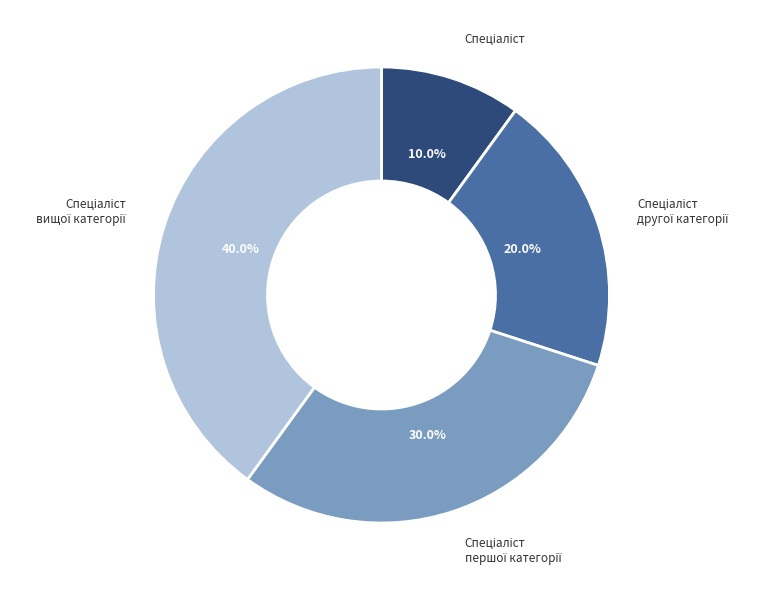

Is there a majority slice in this chart?

No